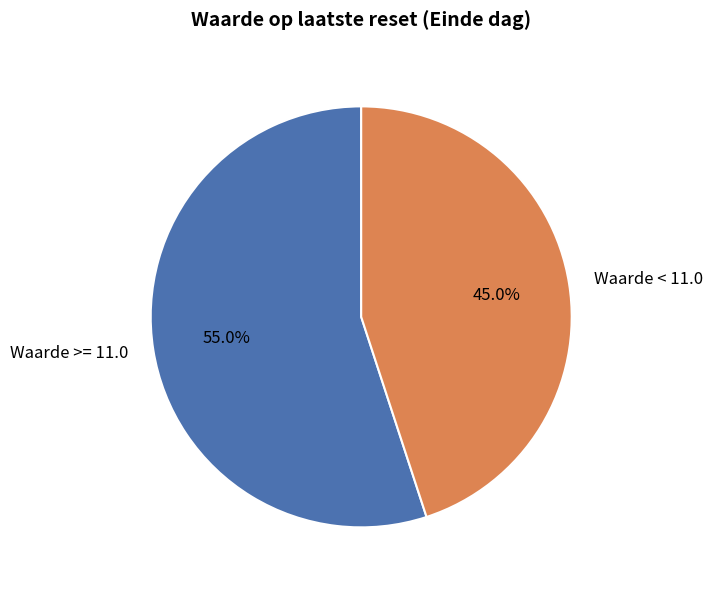

How many segments does this pie chart have?

2